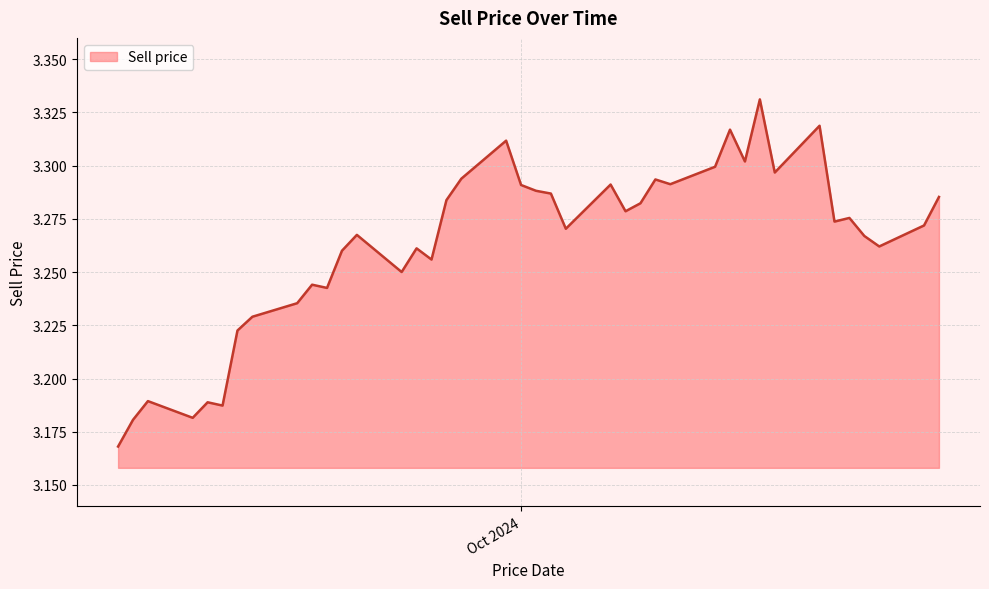

Is this an area chart (filled region under the line)?

Yes